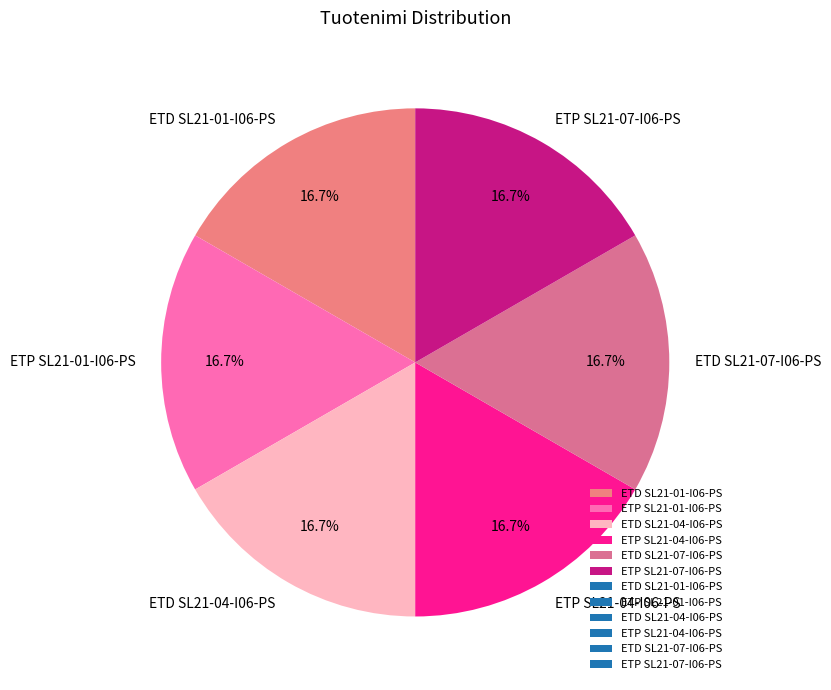

Is the sum of ETD SL21-04-I06-PS and ETD SL21-07-I06-PS greater than half?

No